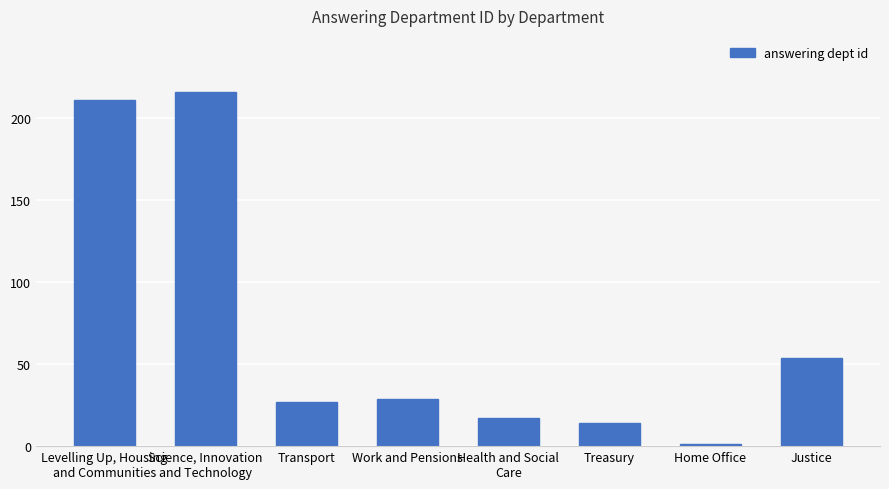

What position from the left is Transport?

3